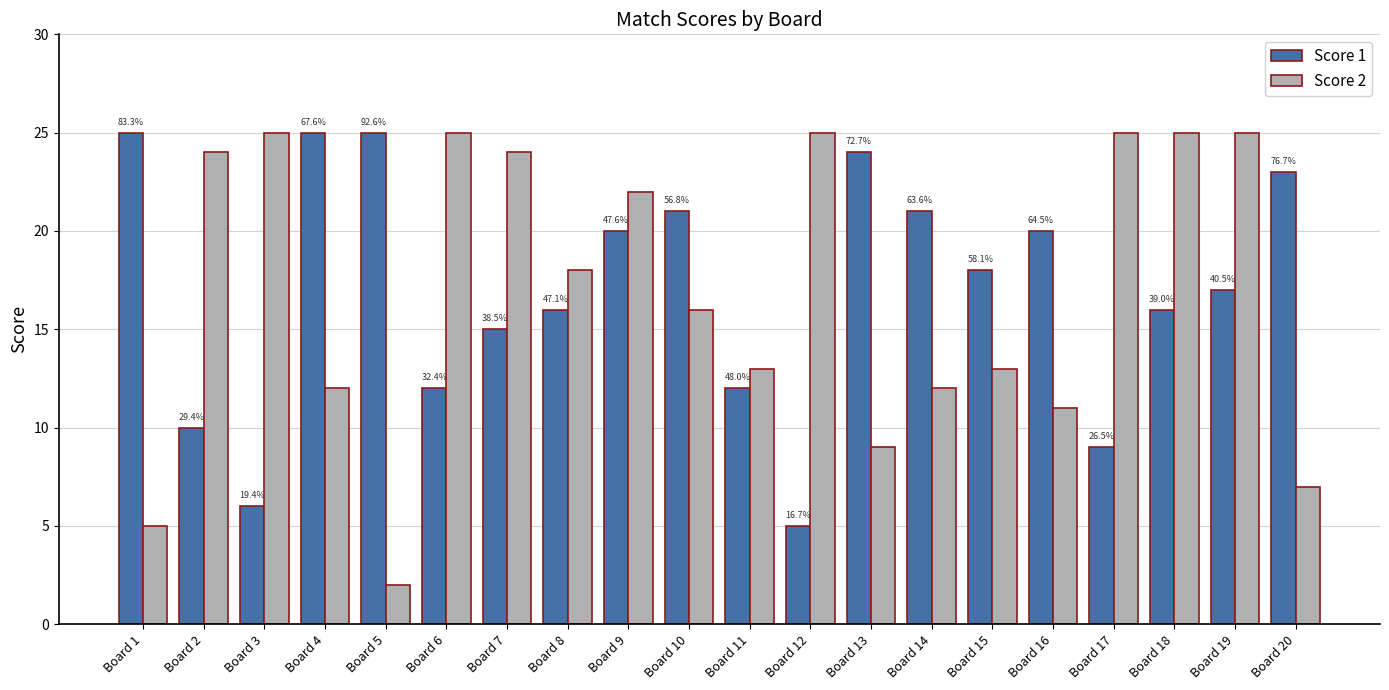

Which series has the largest total across all categories?

Score 1